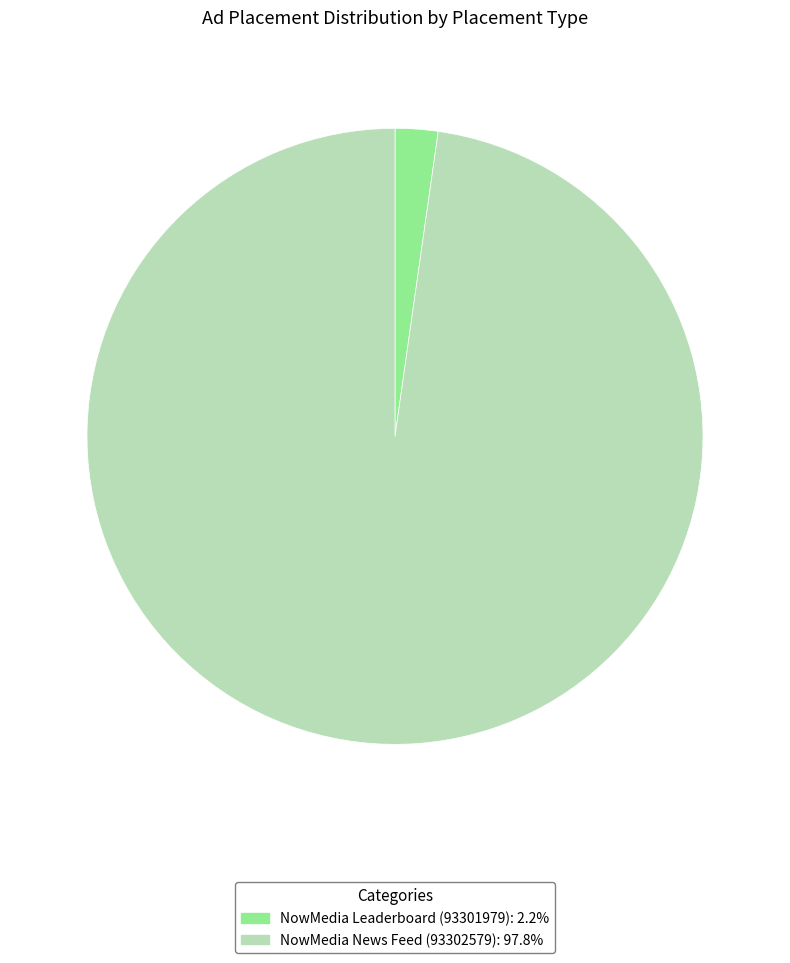

Approximately how many times larger is the value at NowMedia News Feed (93302579) compared to NowMedia Leaderboard (93301979)?

43.6